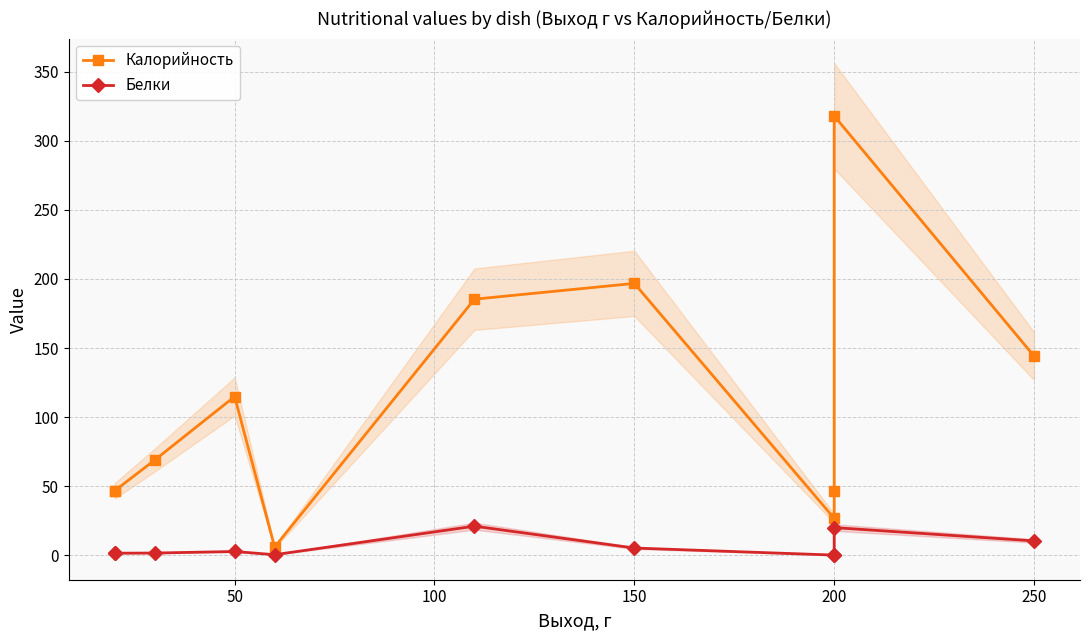

What is the maximum value shown in the chart?

318.0